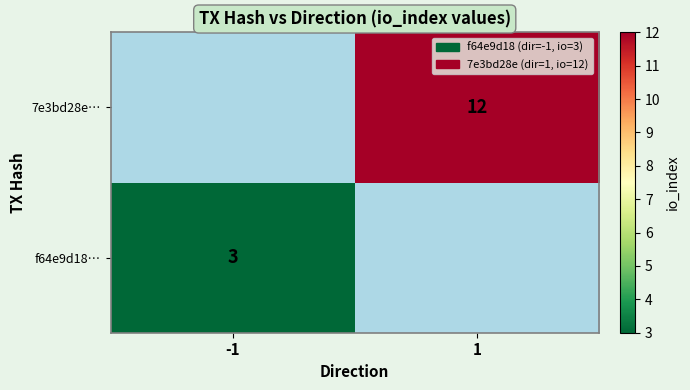

What is the smallest value displayed?

3.0